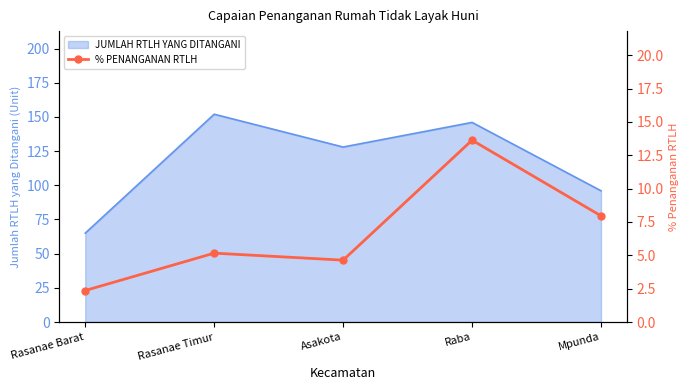

How many categories are shown in the chart?

5